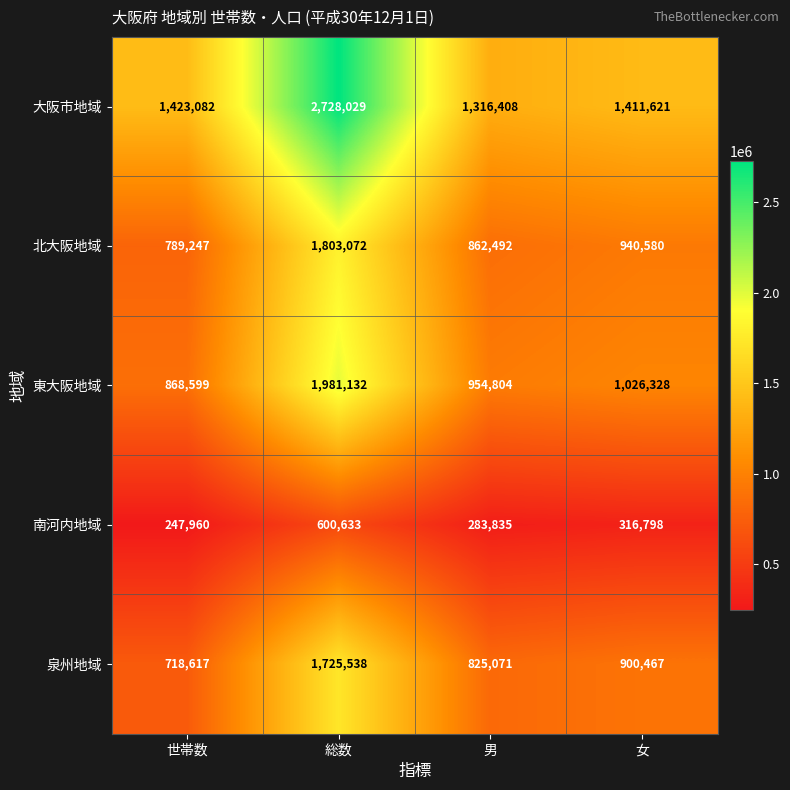

What is the difference between the 北大阪地域 values at 総数 and 世帯数?

1013825